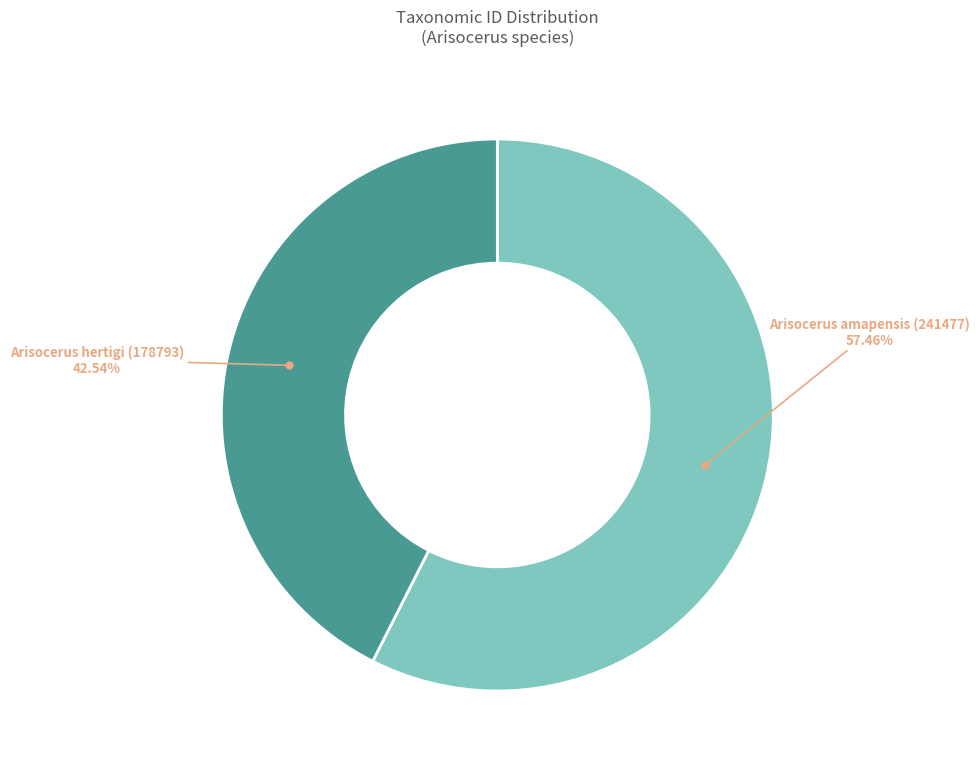

Count the number of slices in the pie.

2